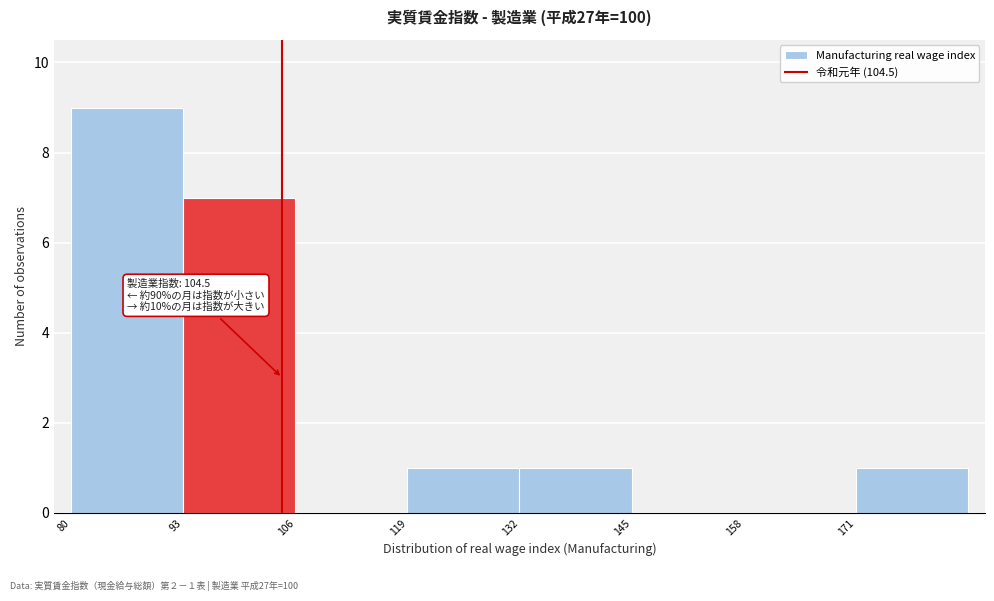

Over which range of the x-axis is the bar tallest?

80 to 93